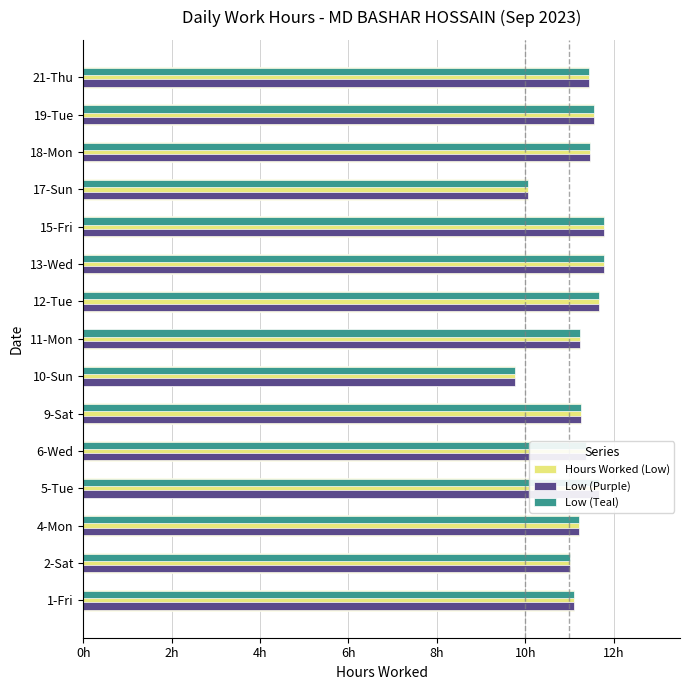

What are all the series names shown in the legend?

Hours Worked (Low), Low (Purple), Low (Teal)